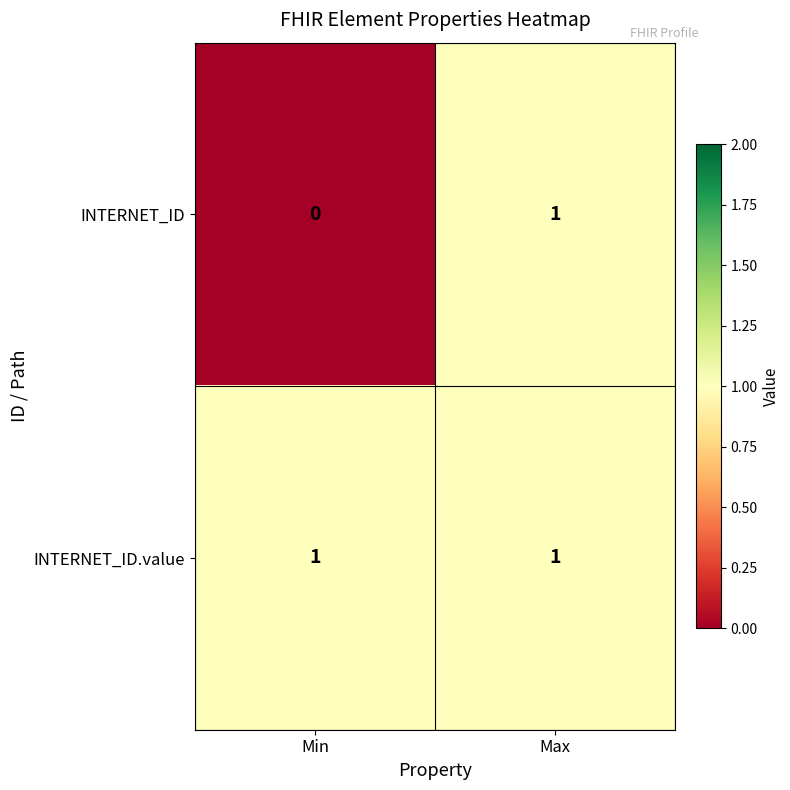

List the series in order of their overall mean, highest first.

INTERNET_ID.value, INTERNET_ID